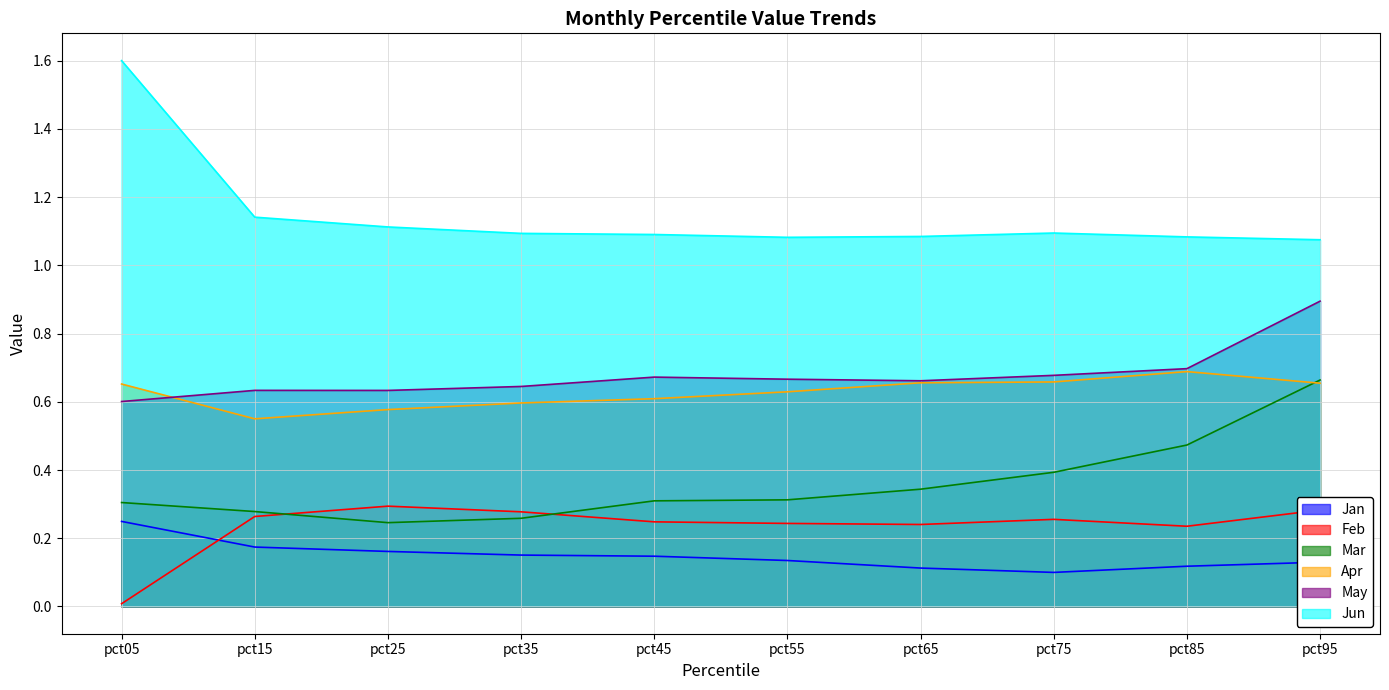

What is the sum of all May values?

6.8